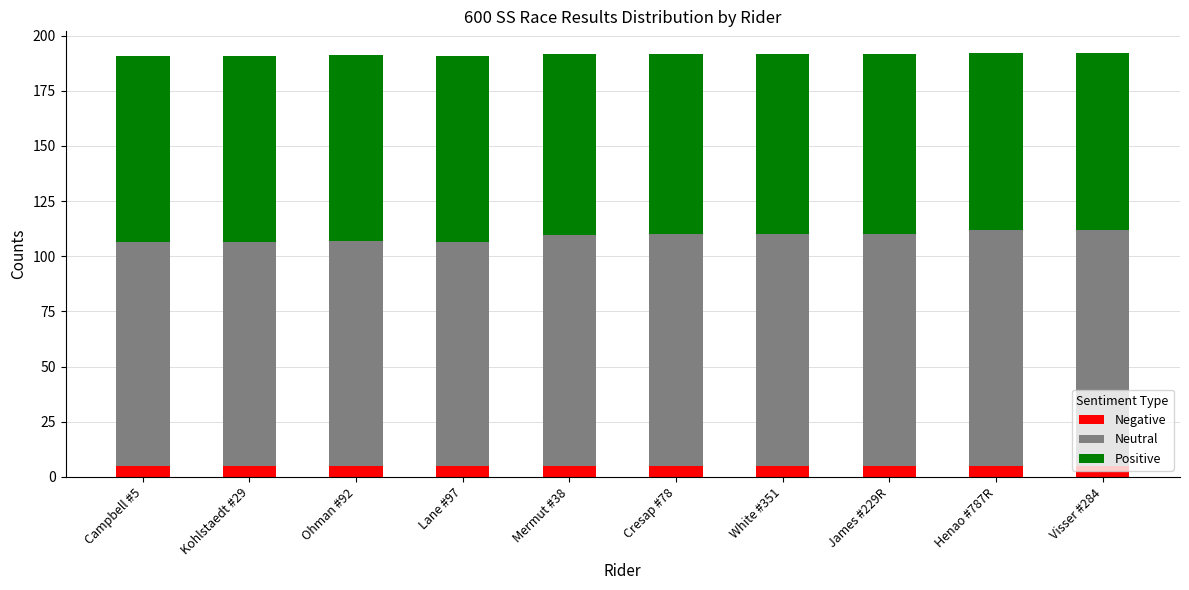

What is the minimum value for Negative?

5.0